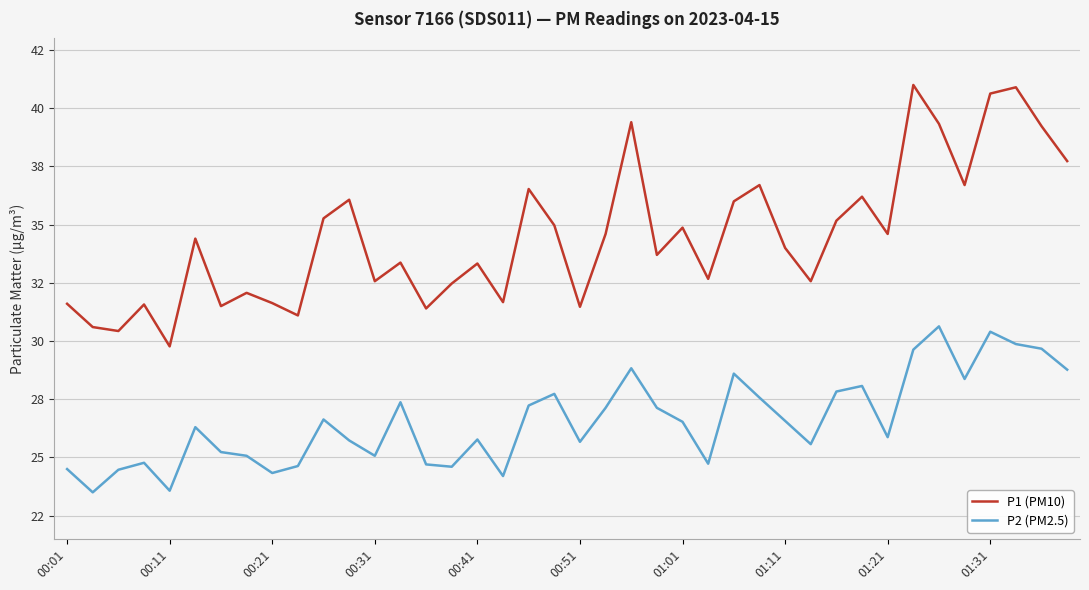

Does the chart display data point markers on the line(s)?

No